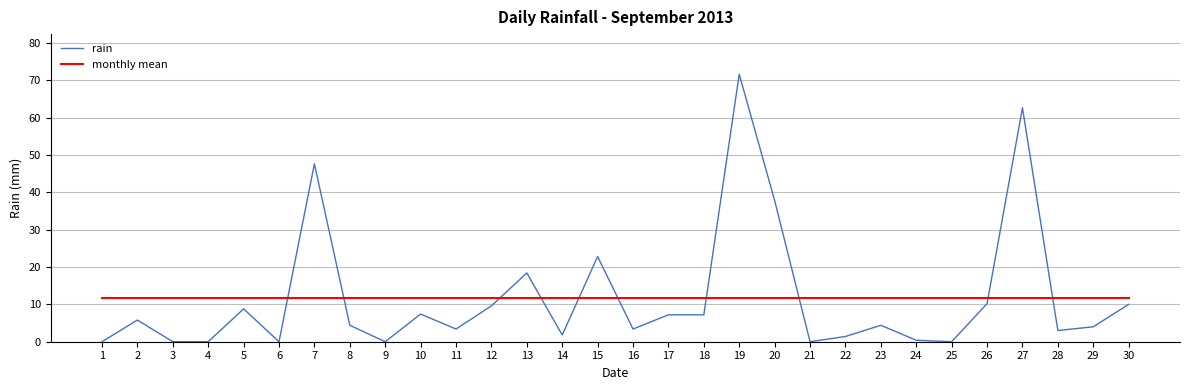

Where is rain nearest to the value 35?

20